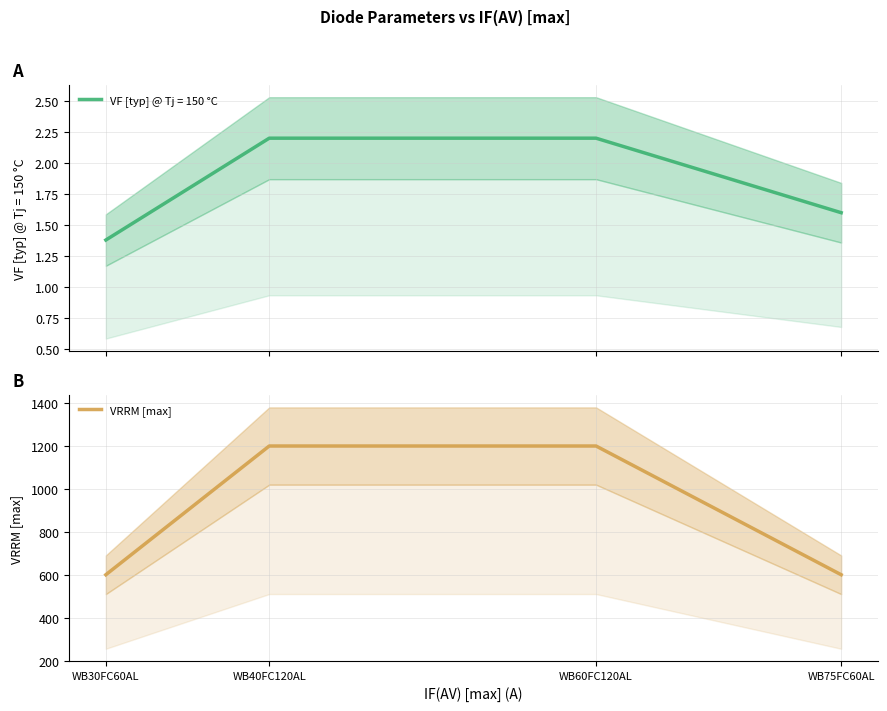

The value of VRRM [max] at WB40FC120AL is 455. True or false?

False